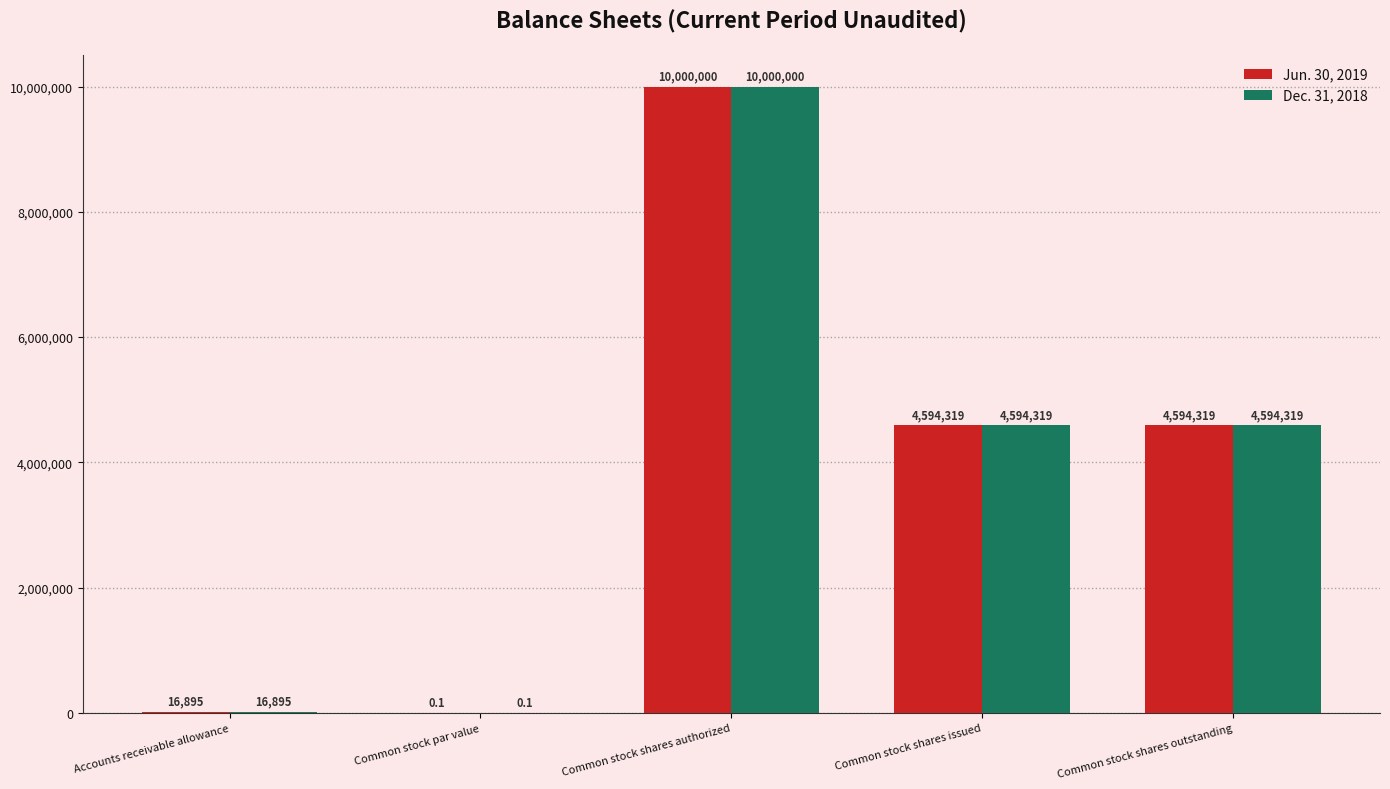

Reading left to right, list all the values displayed in this chart.

Jun. 30, 2019: 16895.0	0.1	10000000.0	4594319.0	4594319.0
Dec. 31, 2018: 16895.0	0.1	10000000.0	4594319.0	4594319.0